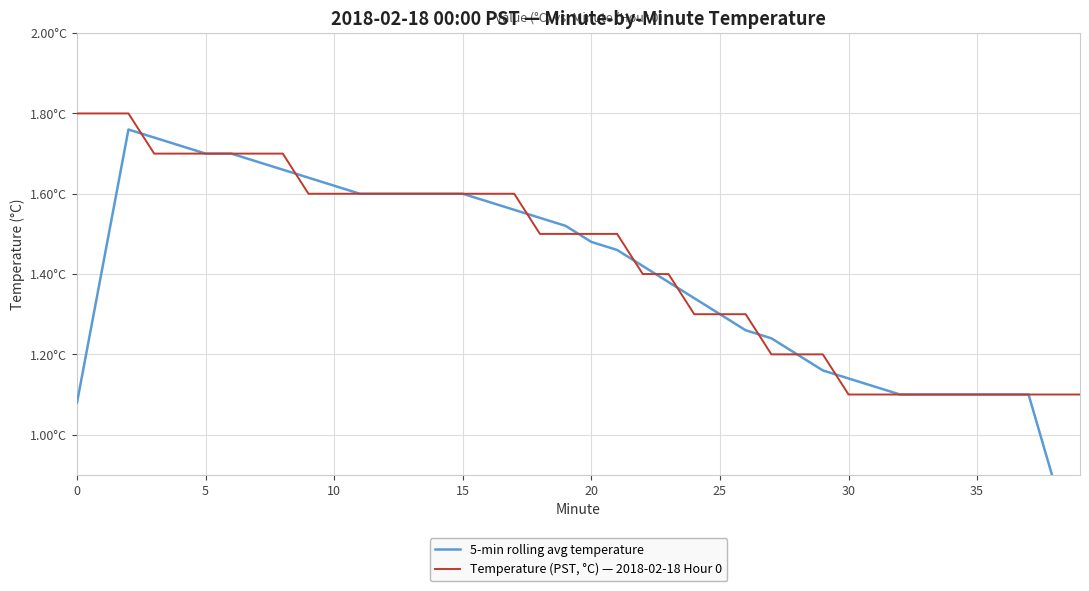

What is the sum of all Temperature (PST, °C) — 2018-02-18 Hour 0 values?

57.3